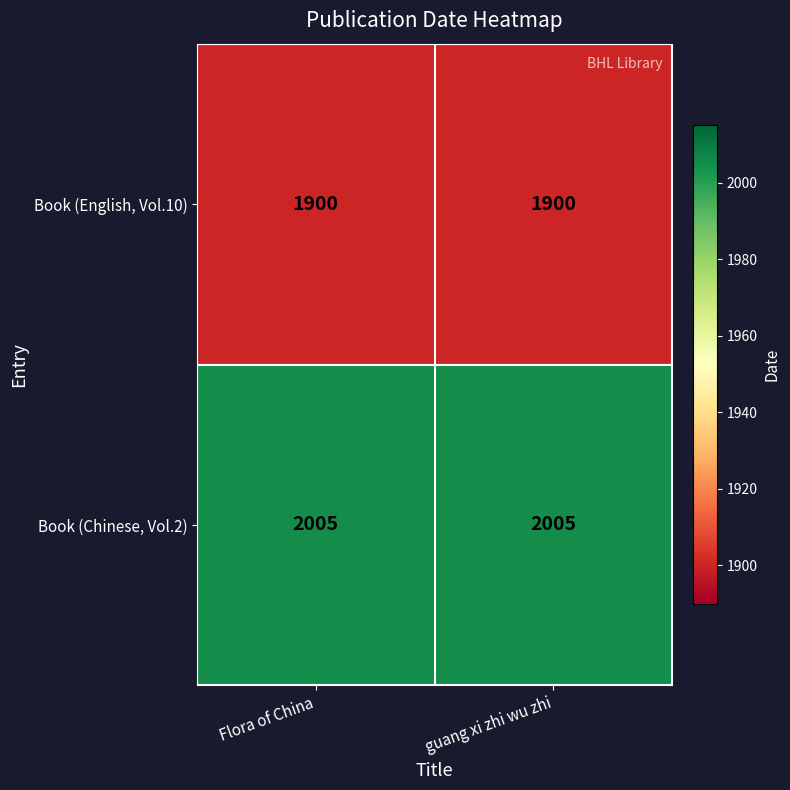

Is it true that Book (English, Vol.10) equals 1900 at Flora of China?

True